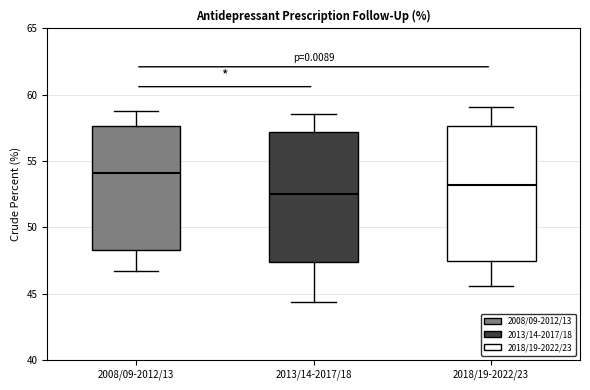

Reading left to right, transcribe this box plot: for each box, give where its median line is, the range the box spans, and where its two whiskers end, as read against the y-axis. The values are not printed on the chart, so give them approximately, as read against the axis.

2008/09-2012/13: median 54.0, box 48.5 to 57.5, whiskers 46.5 to 59.0
2013/14-2017/18: median 52.5, box 47.5 to 57.0, whiskers 44.5 to 58.5
2018/19-2022/23: median 53.0, box 47.5 to 57.5, whiskers 45.5 to 59.0